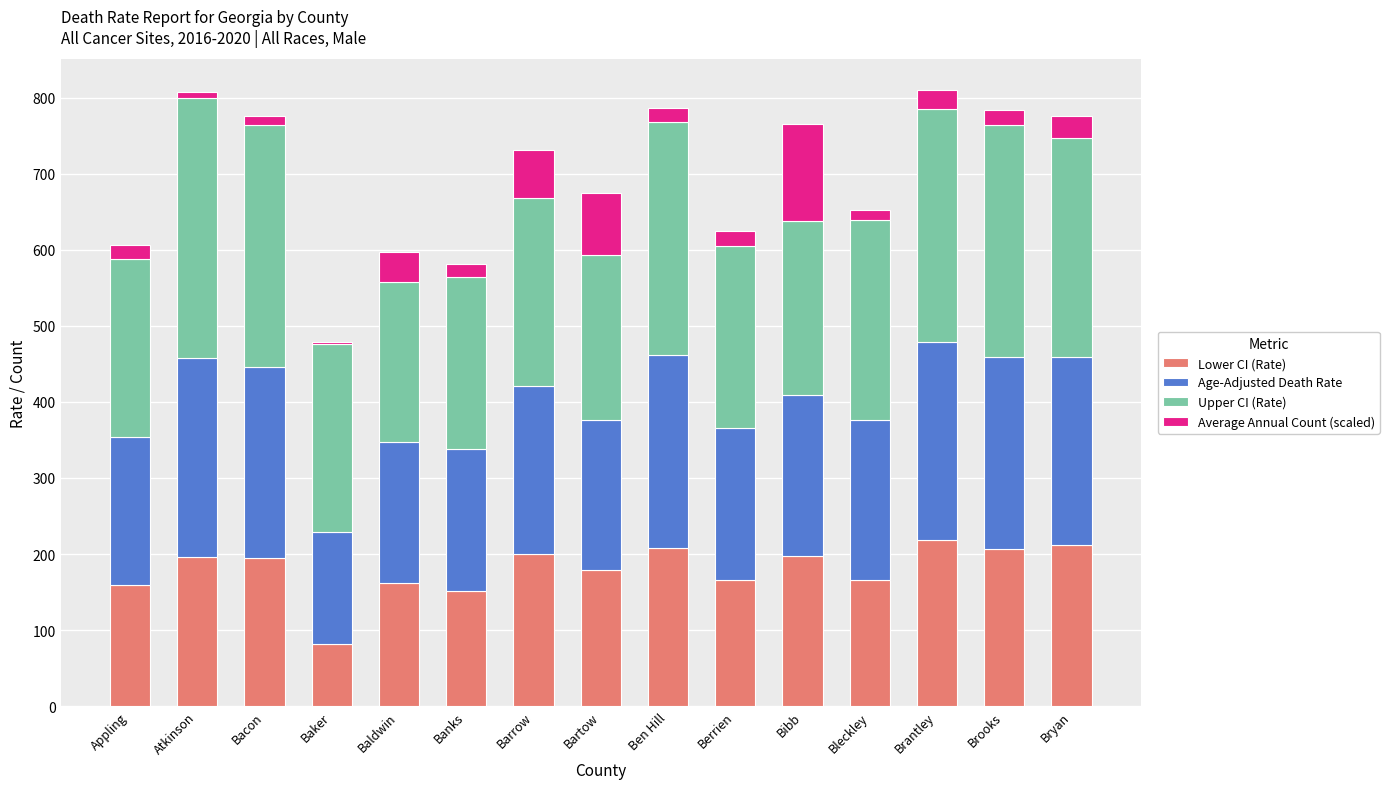

What is the total value across all series at Barrow?

731.5